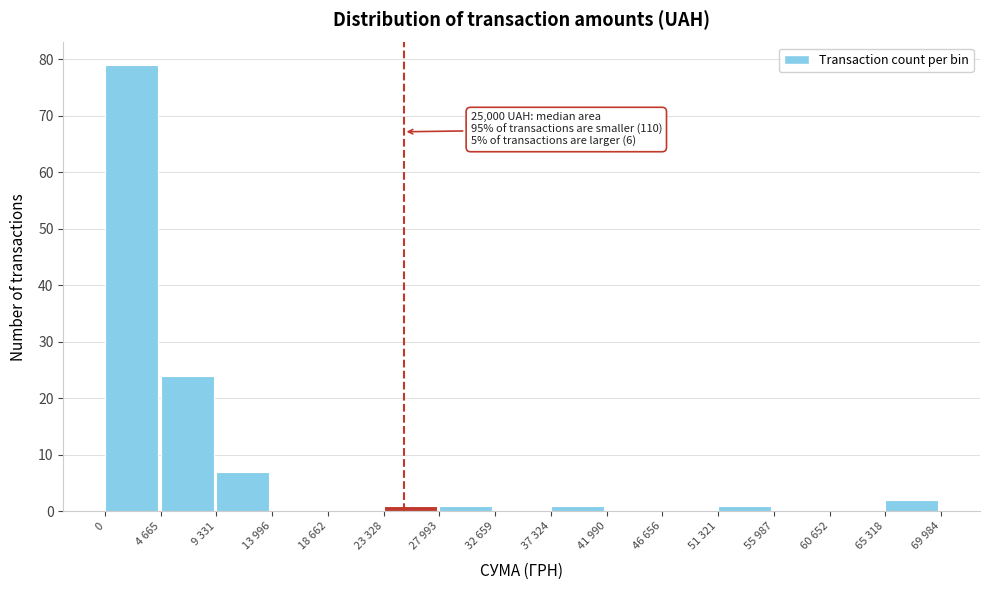

Reading right to left, what are all the values shown in this chart?

65 318=2	60 652=0	55 987=0	51 321=1	46 656=0	41 990=0	37 324=1	32 659=0	27 993=1	23 328=1	18 662=0	13 996=0	9 331=7	4 665=24	0=79